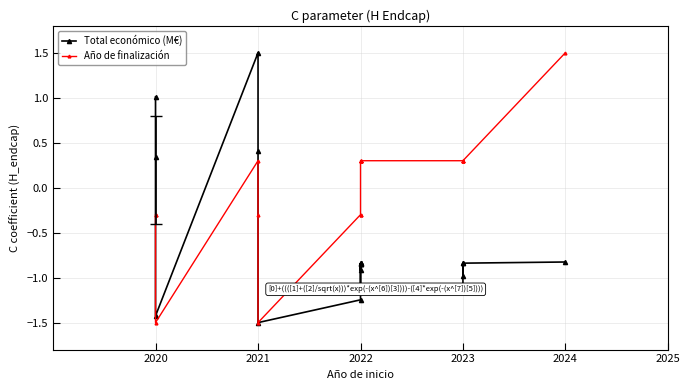

At how many categories does at least one series exceed -1?

18